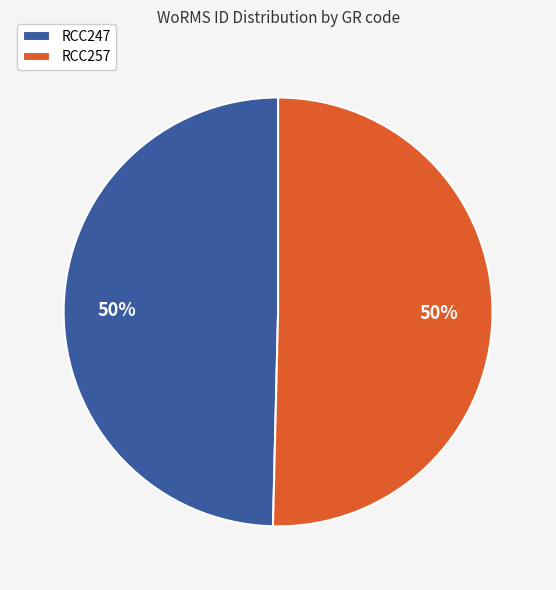

What is the ratio of the value at RCC257 to the value at RCC247?

1.0